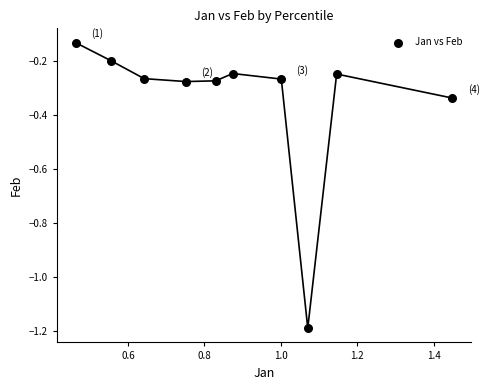

What is the average X value?

0.9